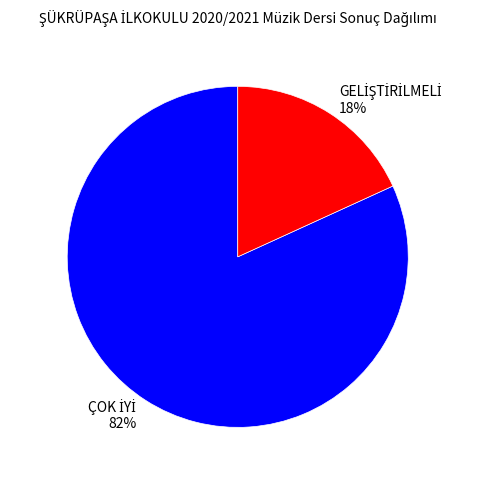

To the nearest percent, what is the difference between the largest and smallest slice percentages?

64%